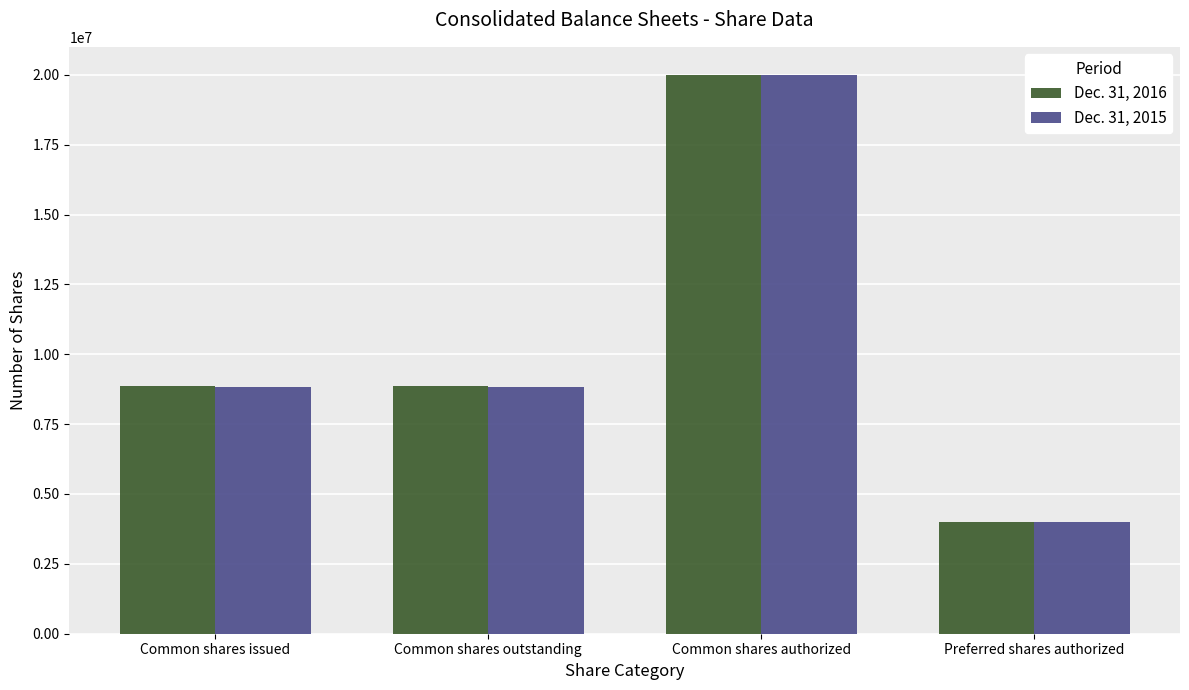

Rank the series at Common shares outstanding from lowest to highest value.

Dec. 31, 2015, Dec. 31, 2016